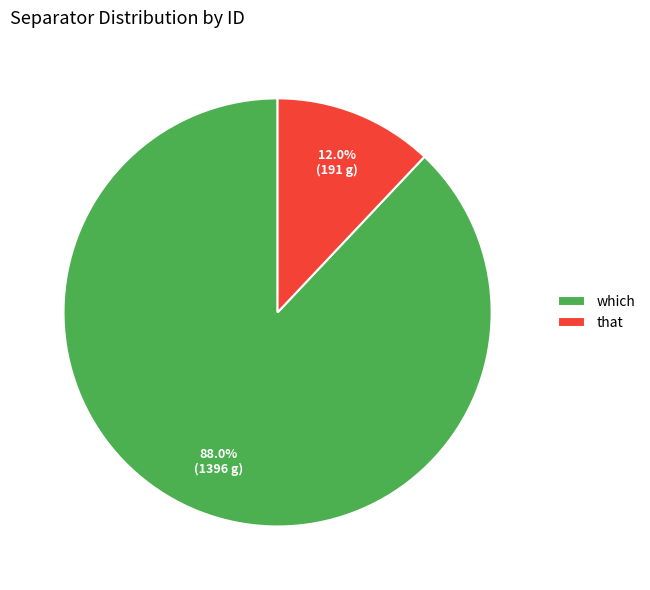

What is the smallest slice in the pie chart?

that